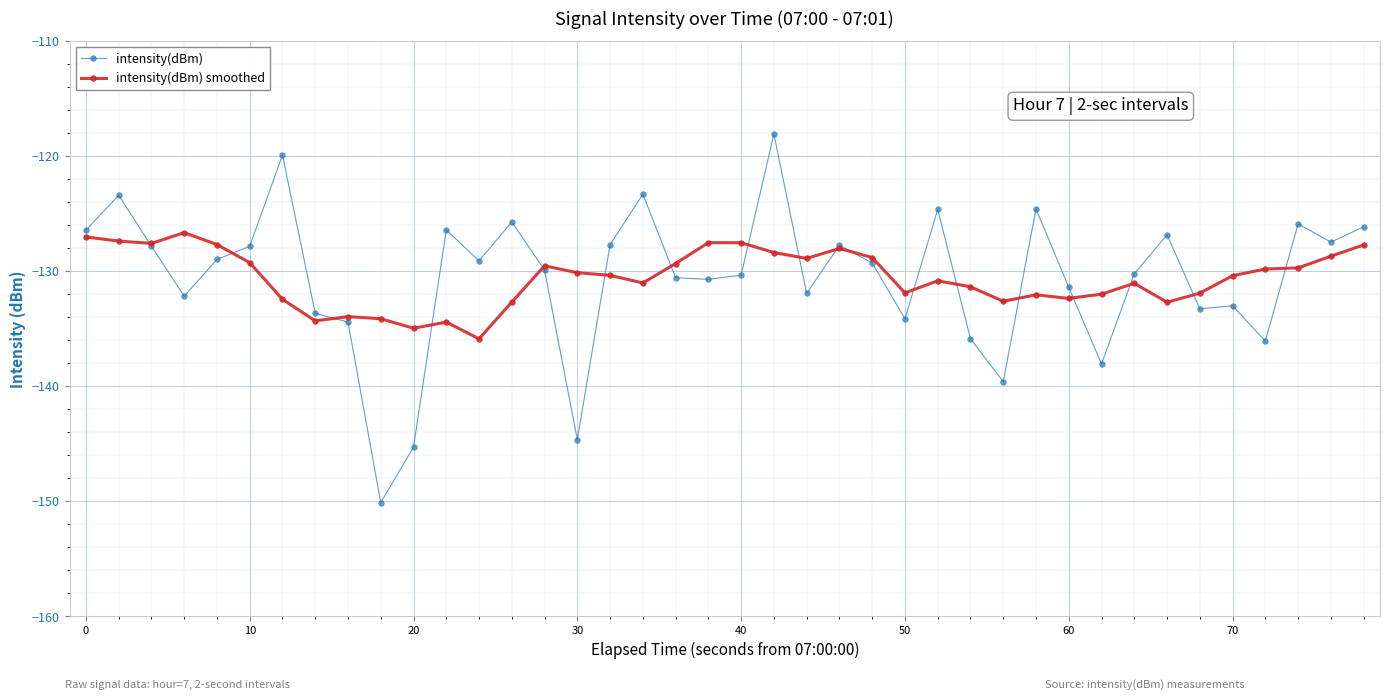

What is the difference between the maximum and second lowest values in the intensity(dBm) series?

27.2